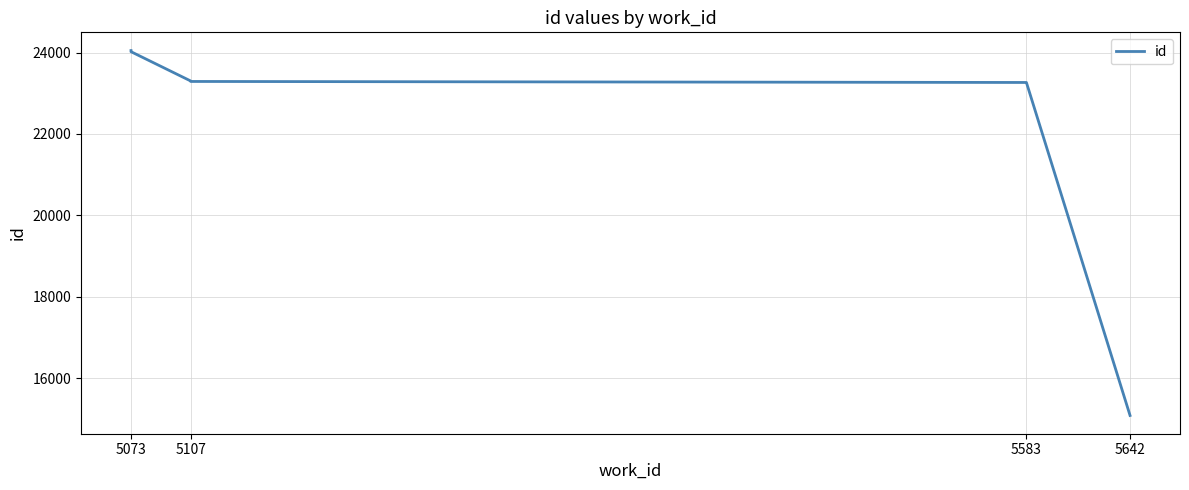

The chart shows a value of 13594 at 5107. True or false?

False